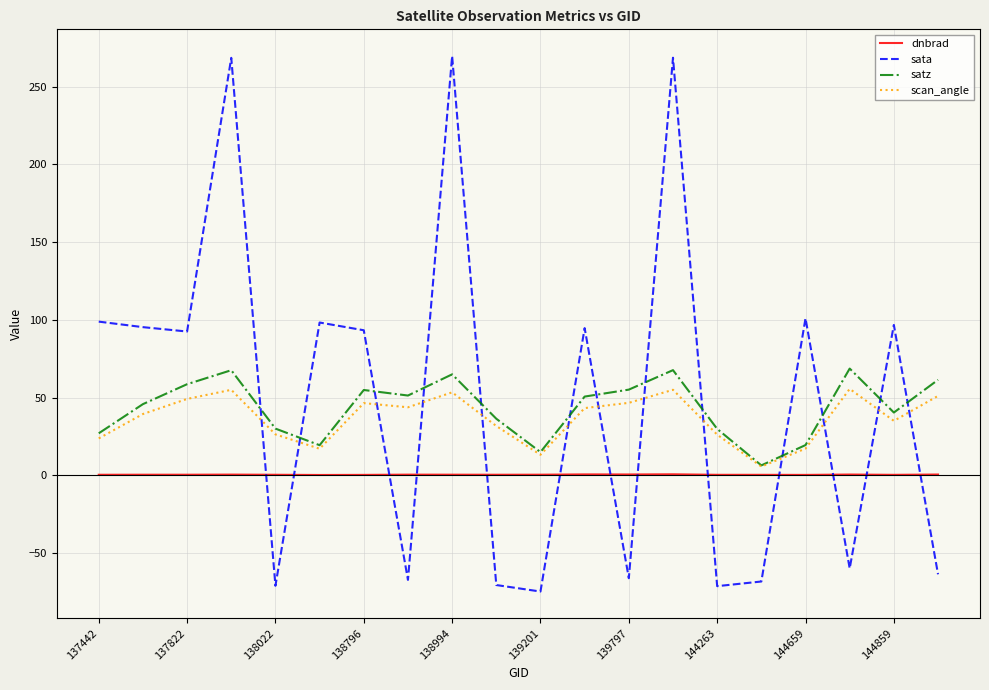

Which series has the largest range (max minus min)?

sata